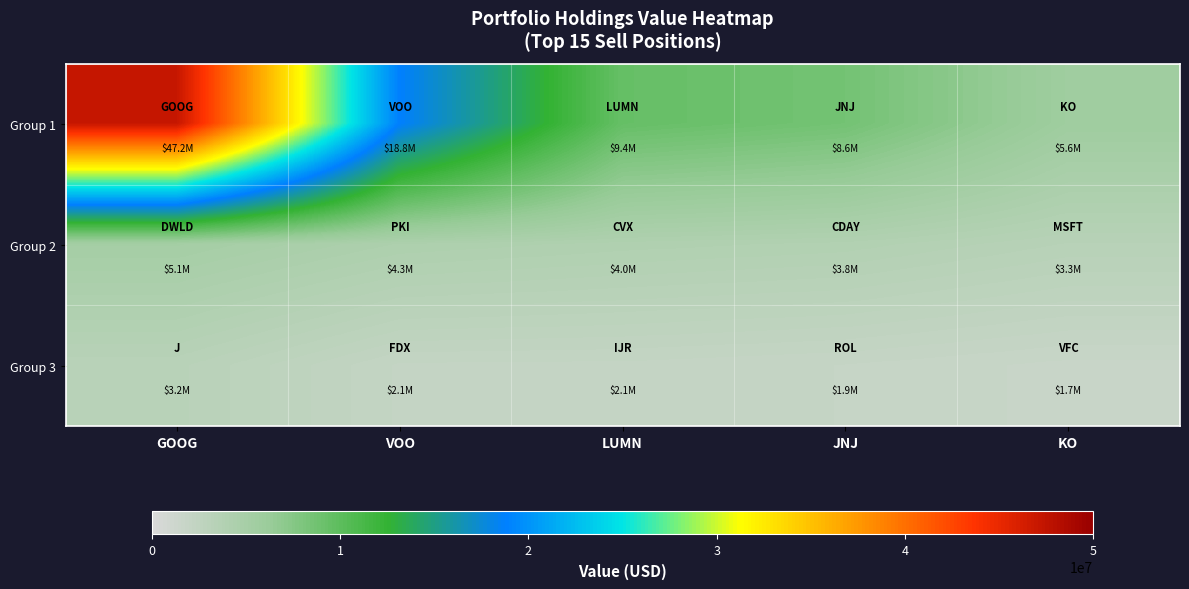

Which series changed the most between JNJ and KO?

Group 1